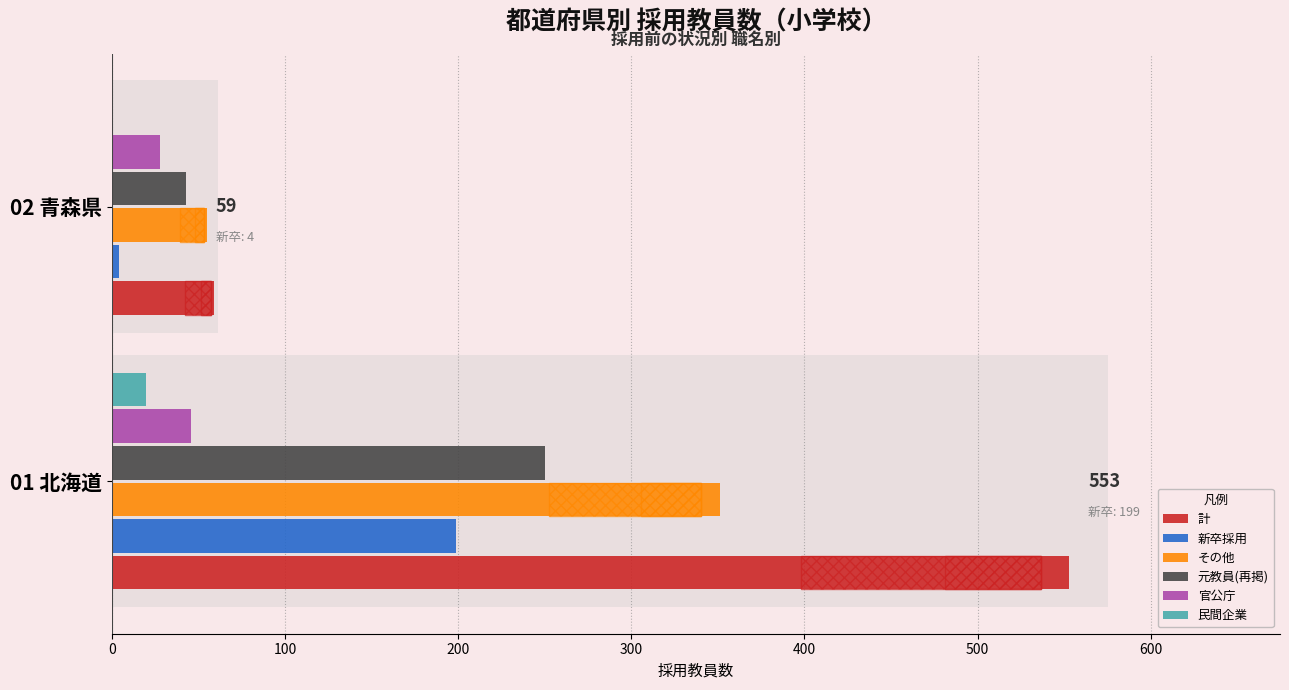

What is the average value of the 官公庁 series?

37